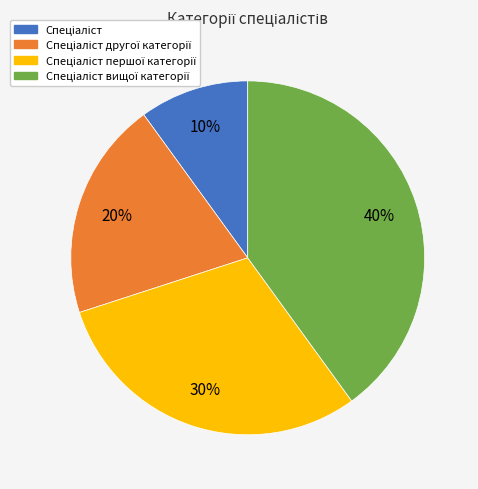

How many segments does this pie chart have?

4